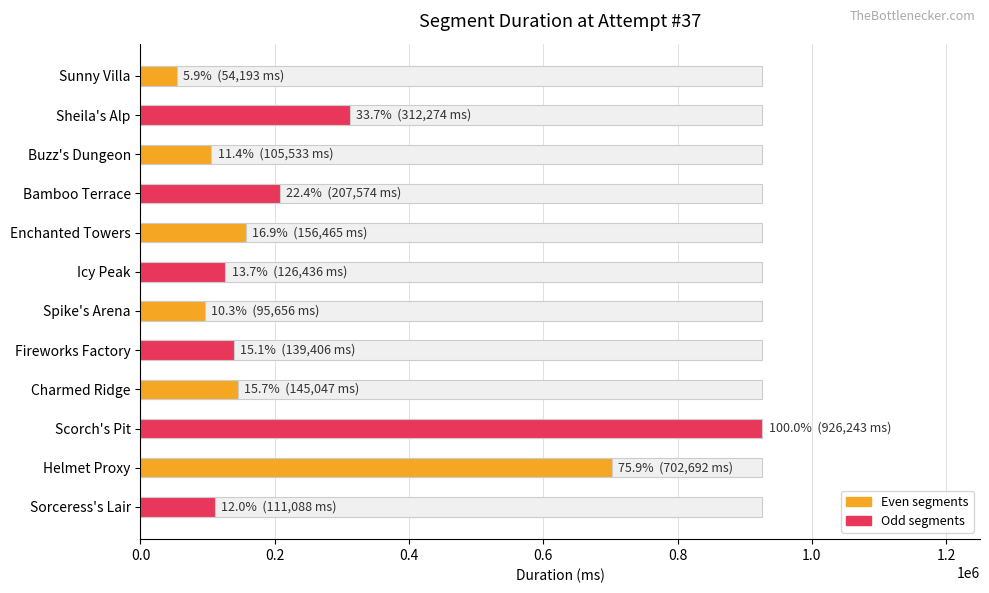

What is the value of the 11th bar from the left?

702692